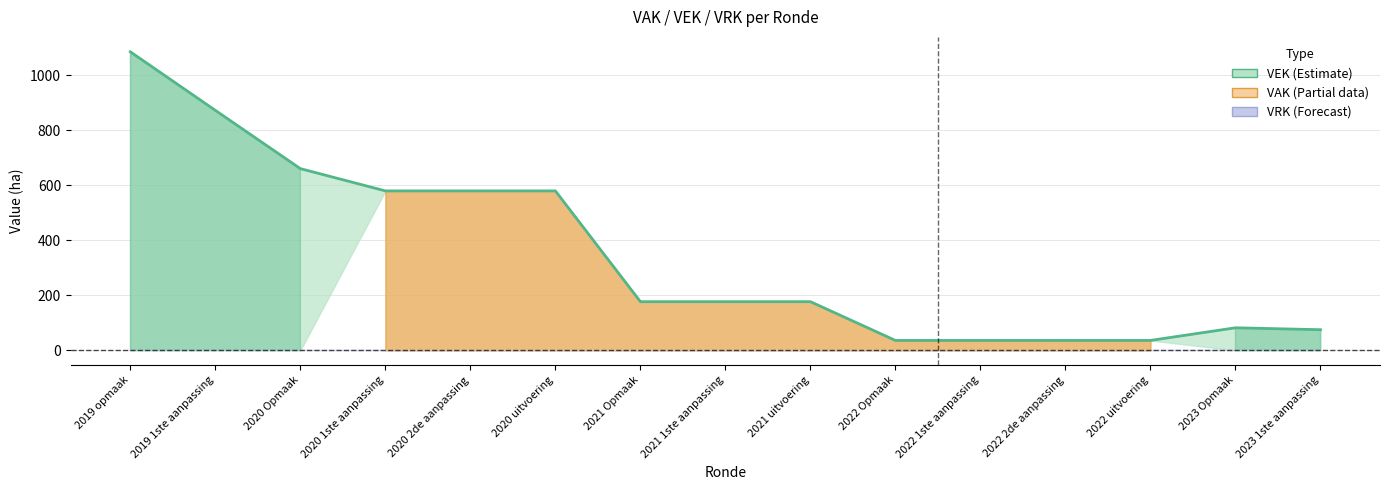

Count the number of values greater than 177.

6